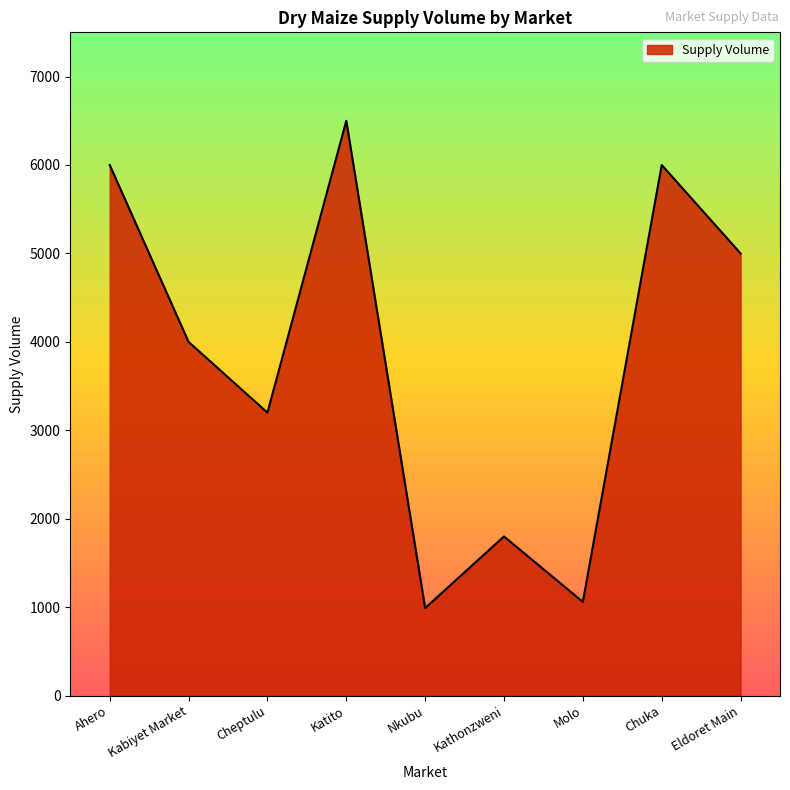

The chart shows a value of 8677 at Katito. True or false?

False